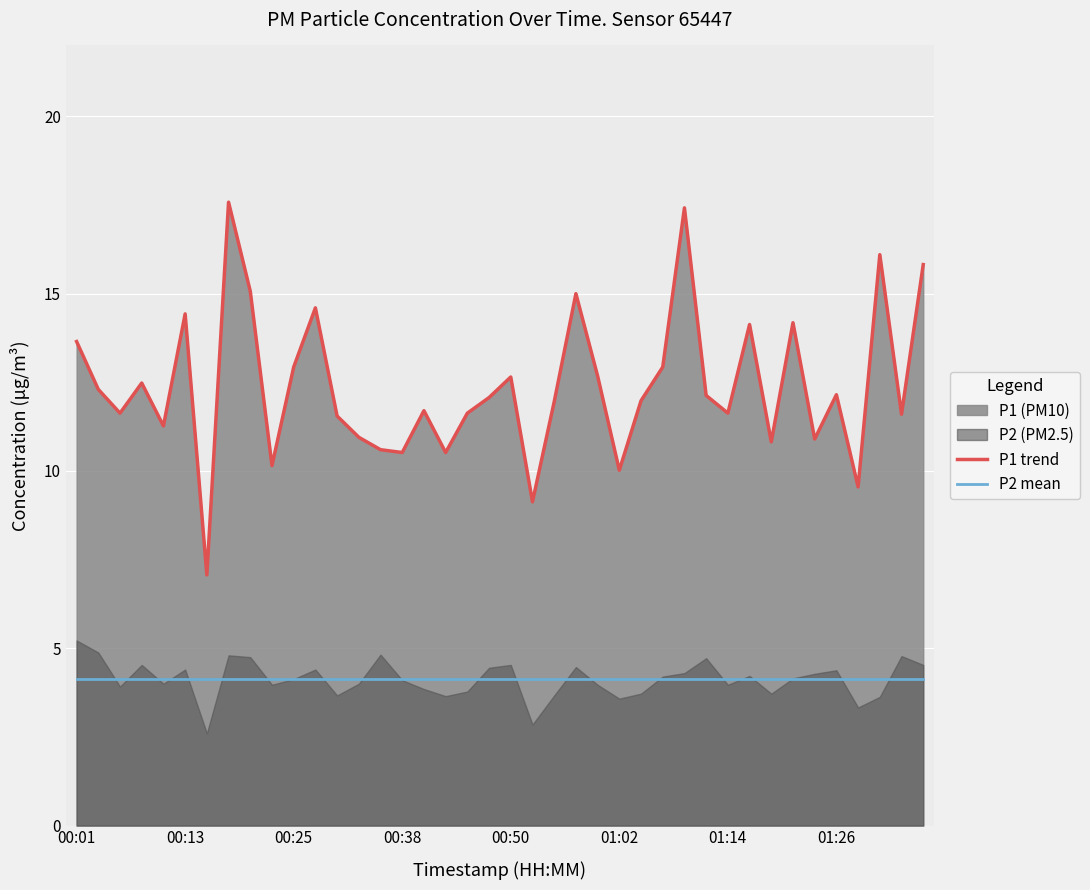

Where is P1 trend nearest to the value 12?

26